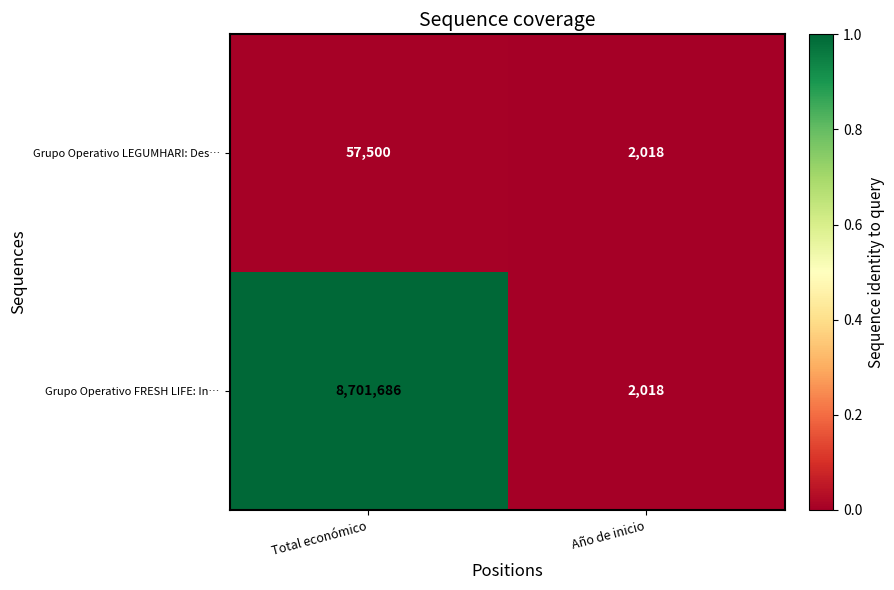

What is the difference between the Grupo Operativo FRESH LIFE: In… values at Total económico and Año de inicio?

8699668